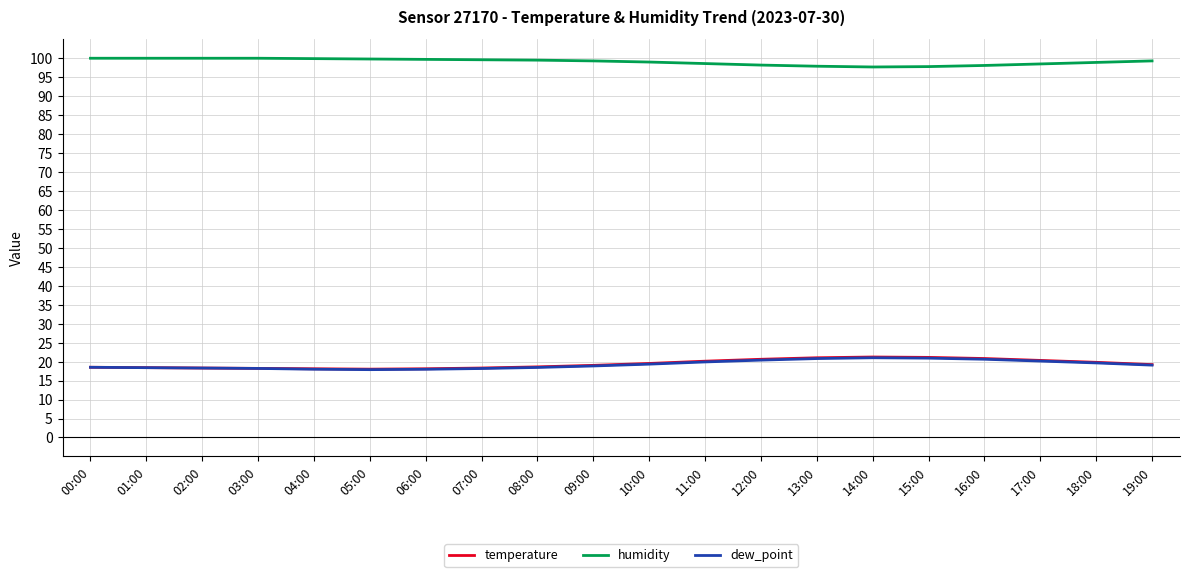

True or false: dew_point and humidity intersect in this chart.

False